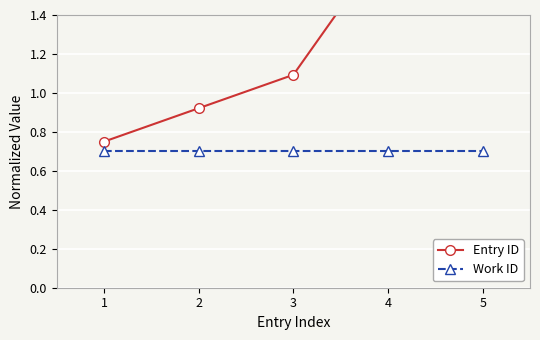

Which series has the largest total across all categories?

Entry ID